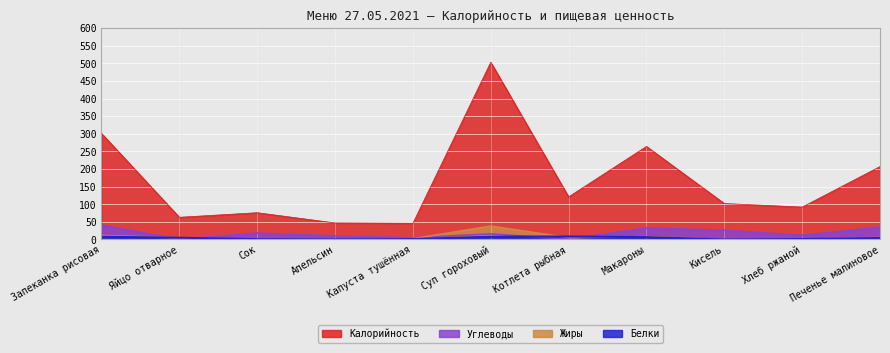

Where is the first local maximum for Углеводы?

Сок